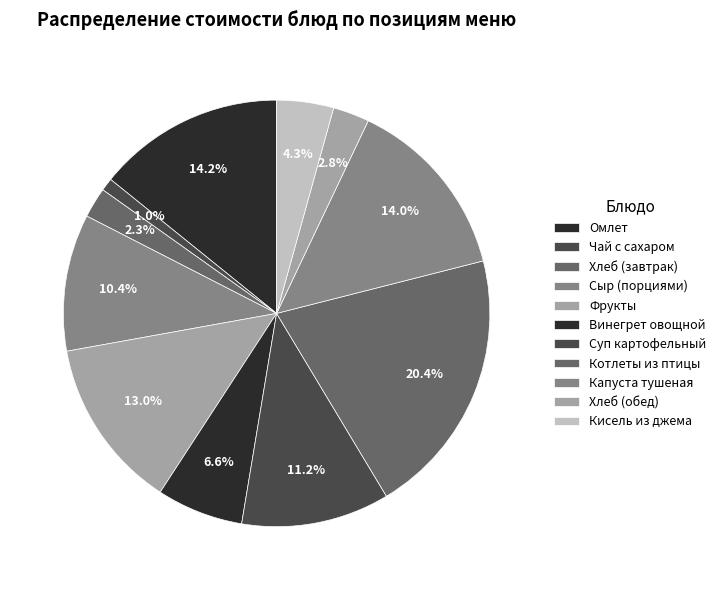

Which slice is the largest?

Котлеты из птицы